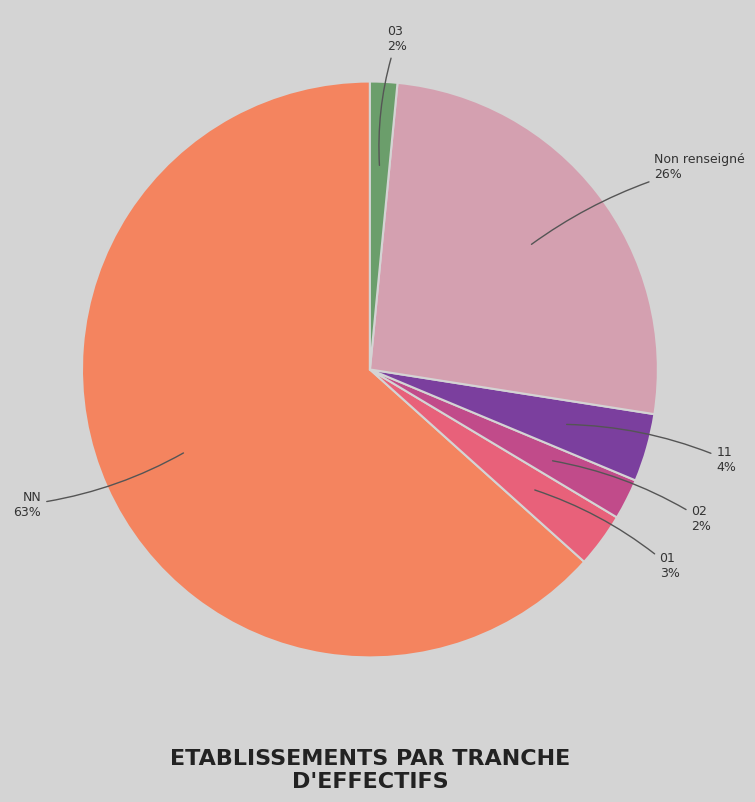

Is Non renseigné the majority of the pie?

No